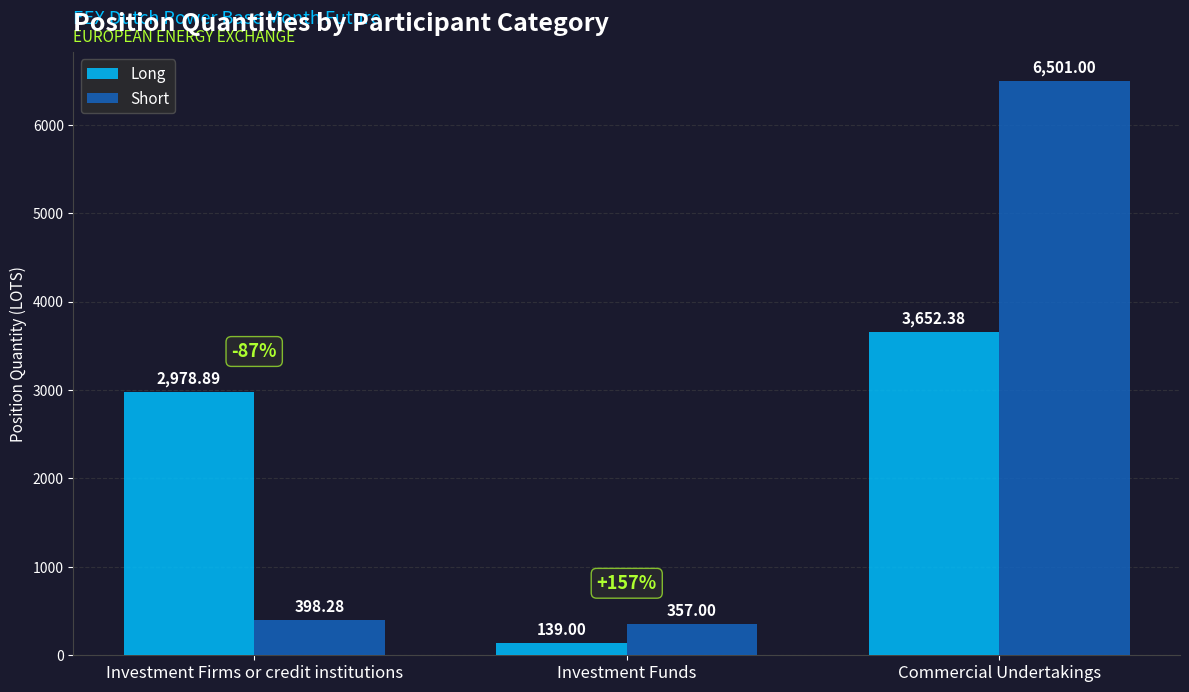

What is the difference between the second highest and minimum values in the Long series?

2839.9